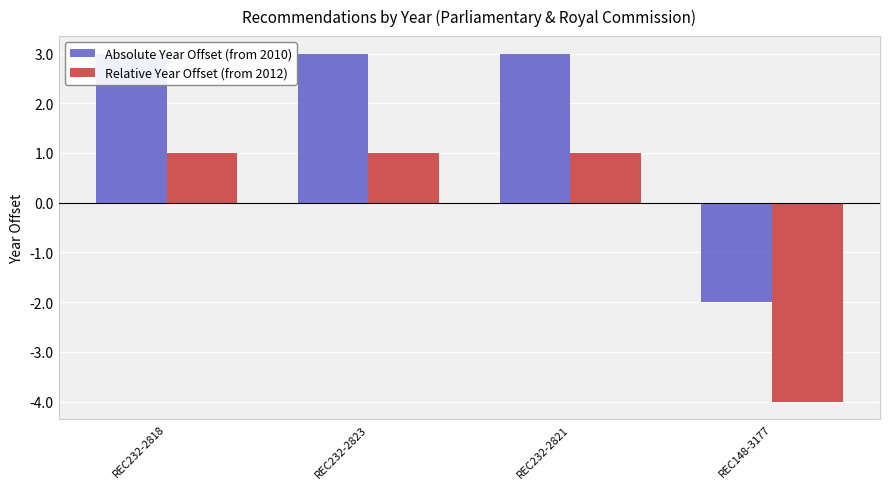

Is the value of Relative Year Offset (from 2012) at REC232-2821 greater than the value of Absolute Year Offset (from 2010) at REC232-2823?

No